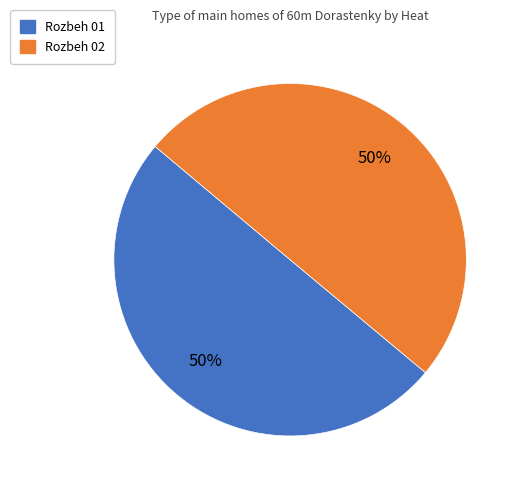

How many segments does this pie chart have?

2